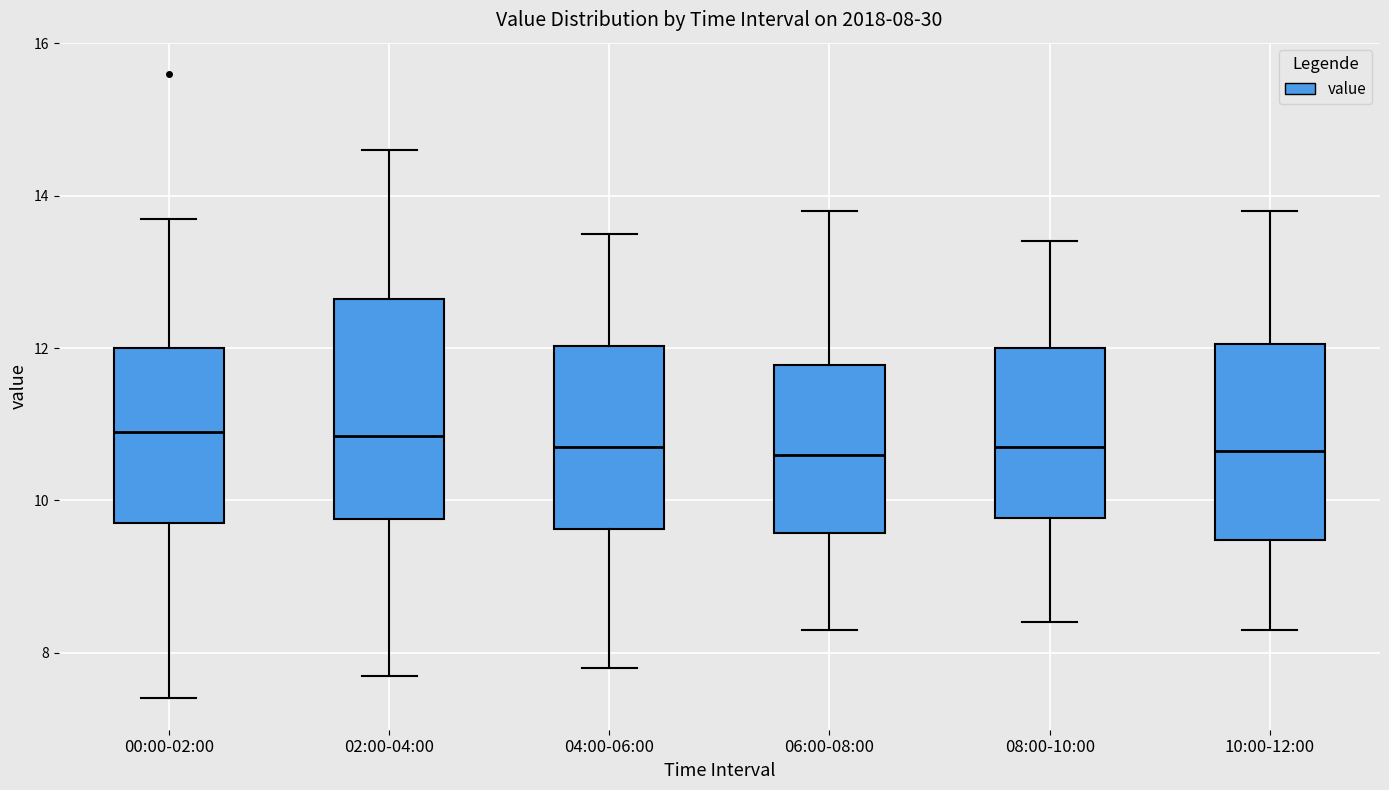

Comparing the boxes themselves (not the whiskers), which one is the tallest?

02:00-04:00